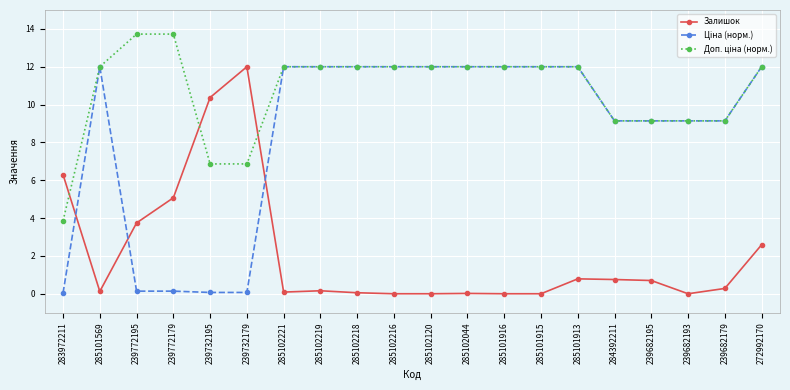

What is the difference between the maximum and minimum values in the Залишок series?

12.0